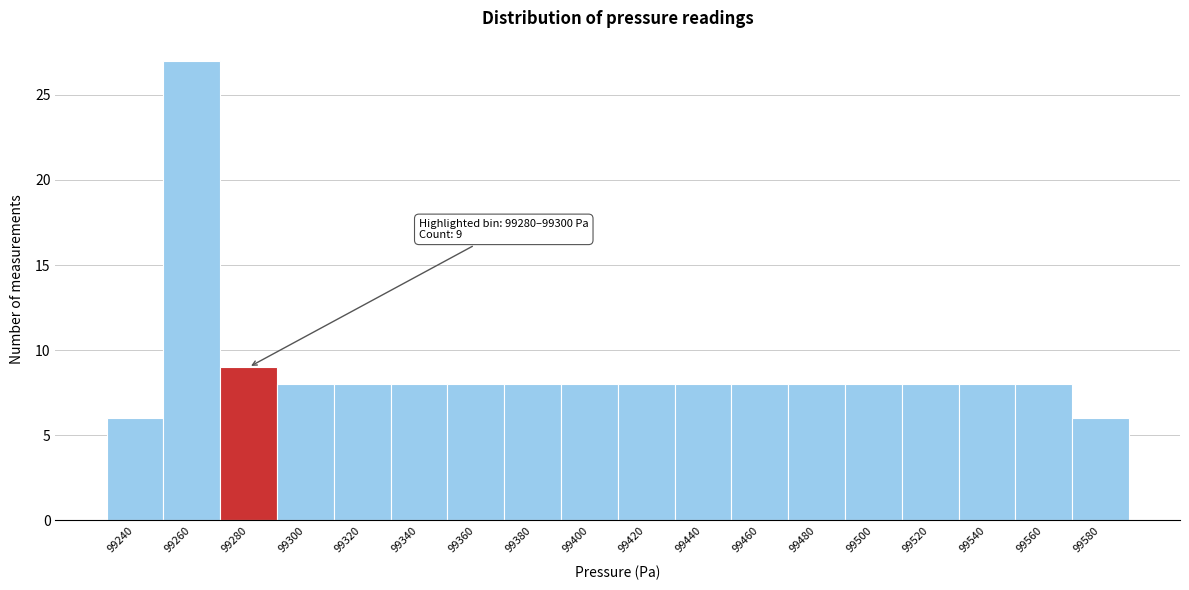

Reading left to right, what are all the values shown in this chart?

99240=6	99260=27	99280=9	99300=8	99320=8	99340=8	99360=8	99380=8	99400=8	99420=8	99440=8	99460=8	99480=8	99500=8	99520=8	99540=8	99560=8	99580=6